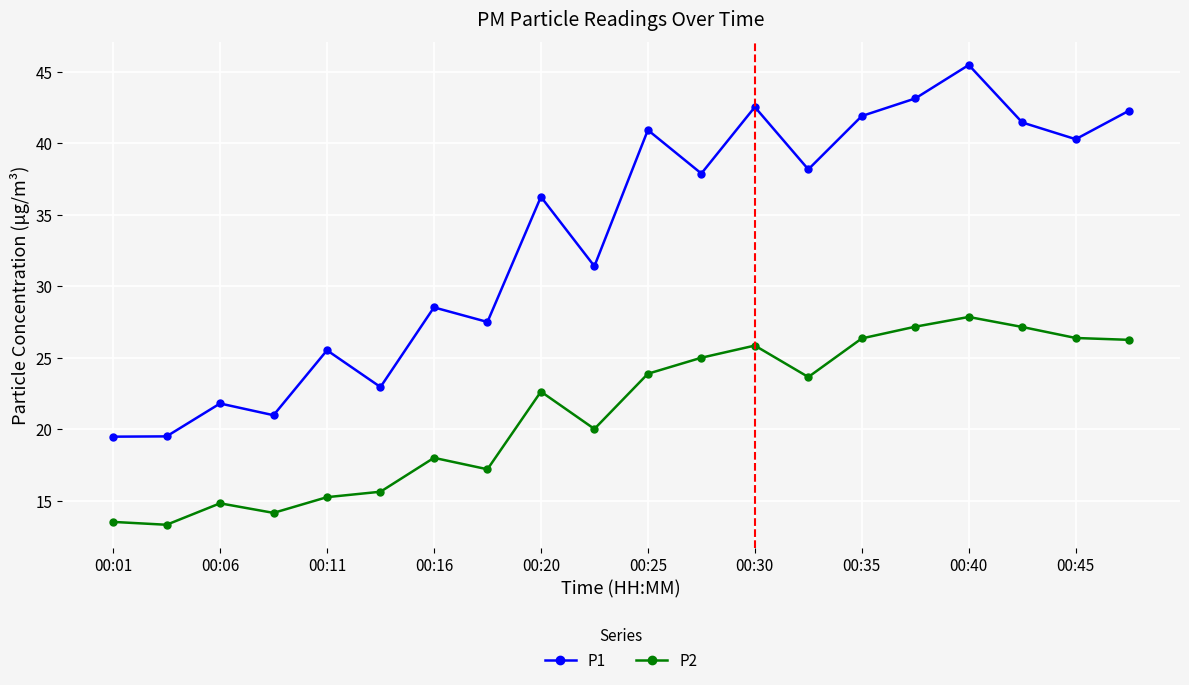

Which series has the largest total across all categories?

P1